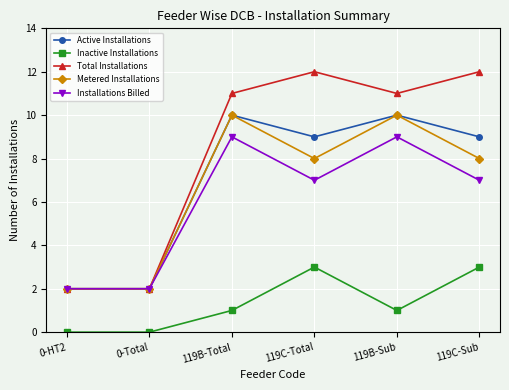

Reading left to right, extract all data points from this chart.

Active Installations: 2	2	10	9	10	9
Inactive Installations: 0	0	1	3	1	3
Total Installations: 2	2	11	12	11	12
Metered Installations: 2	2	10	8	10	8
Installations Billed: 2	2	9	7	9	7